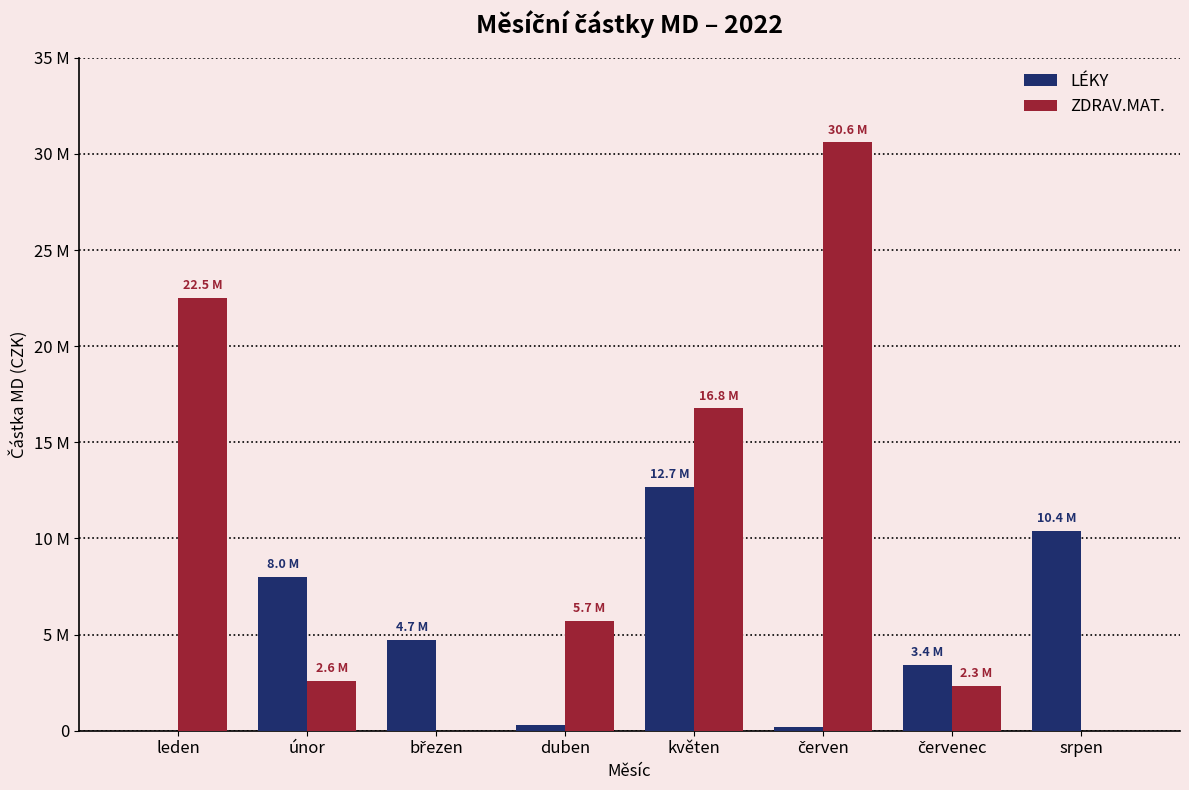

Where is ZDRAV.MAT. nearest to the value 15301222?

květen